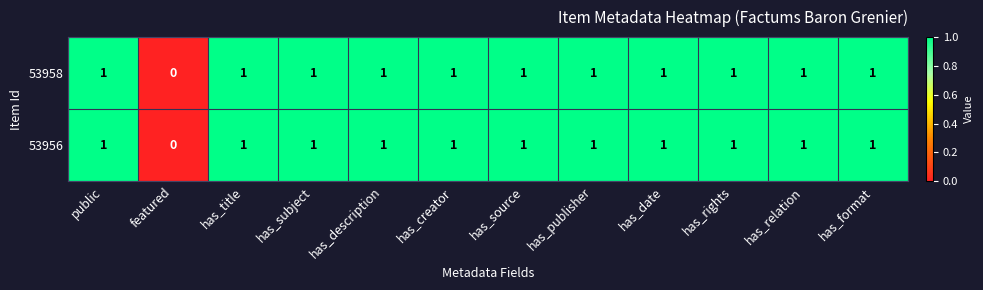

The 53958 series shows 1 at has_format. True or false?

True